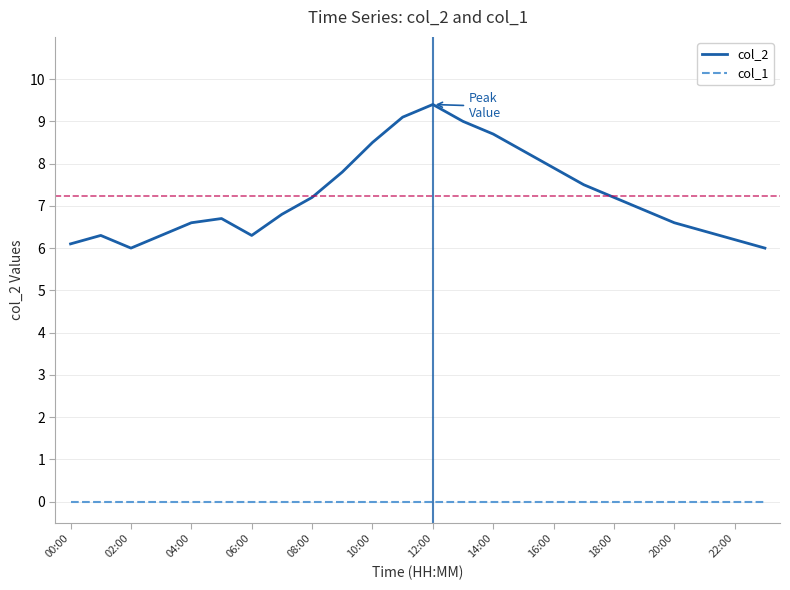

Which series has the largest total across all categories?

col_2